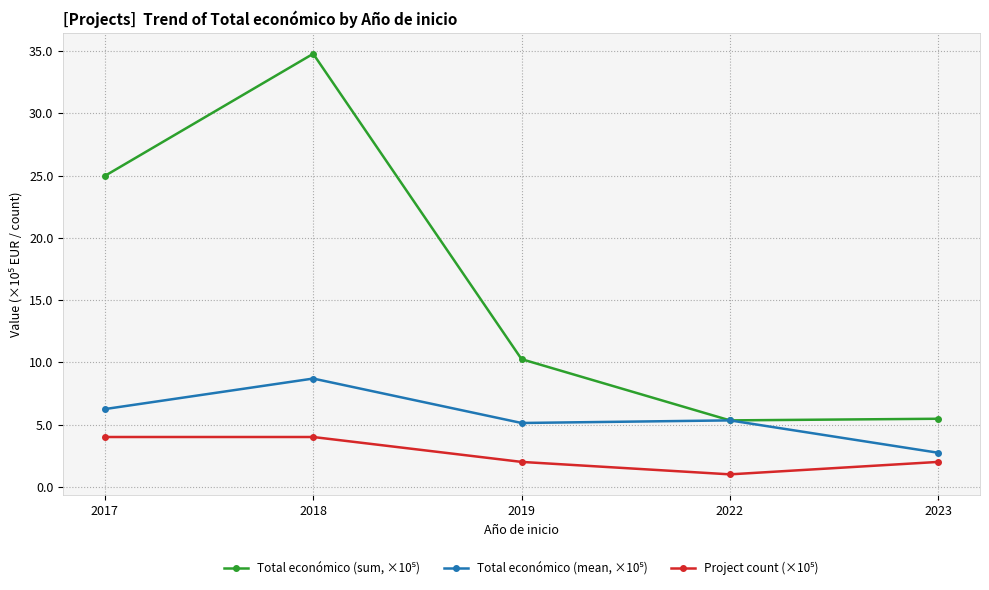

At which category is the sum across all series the highest?

2018